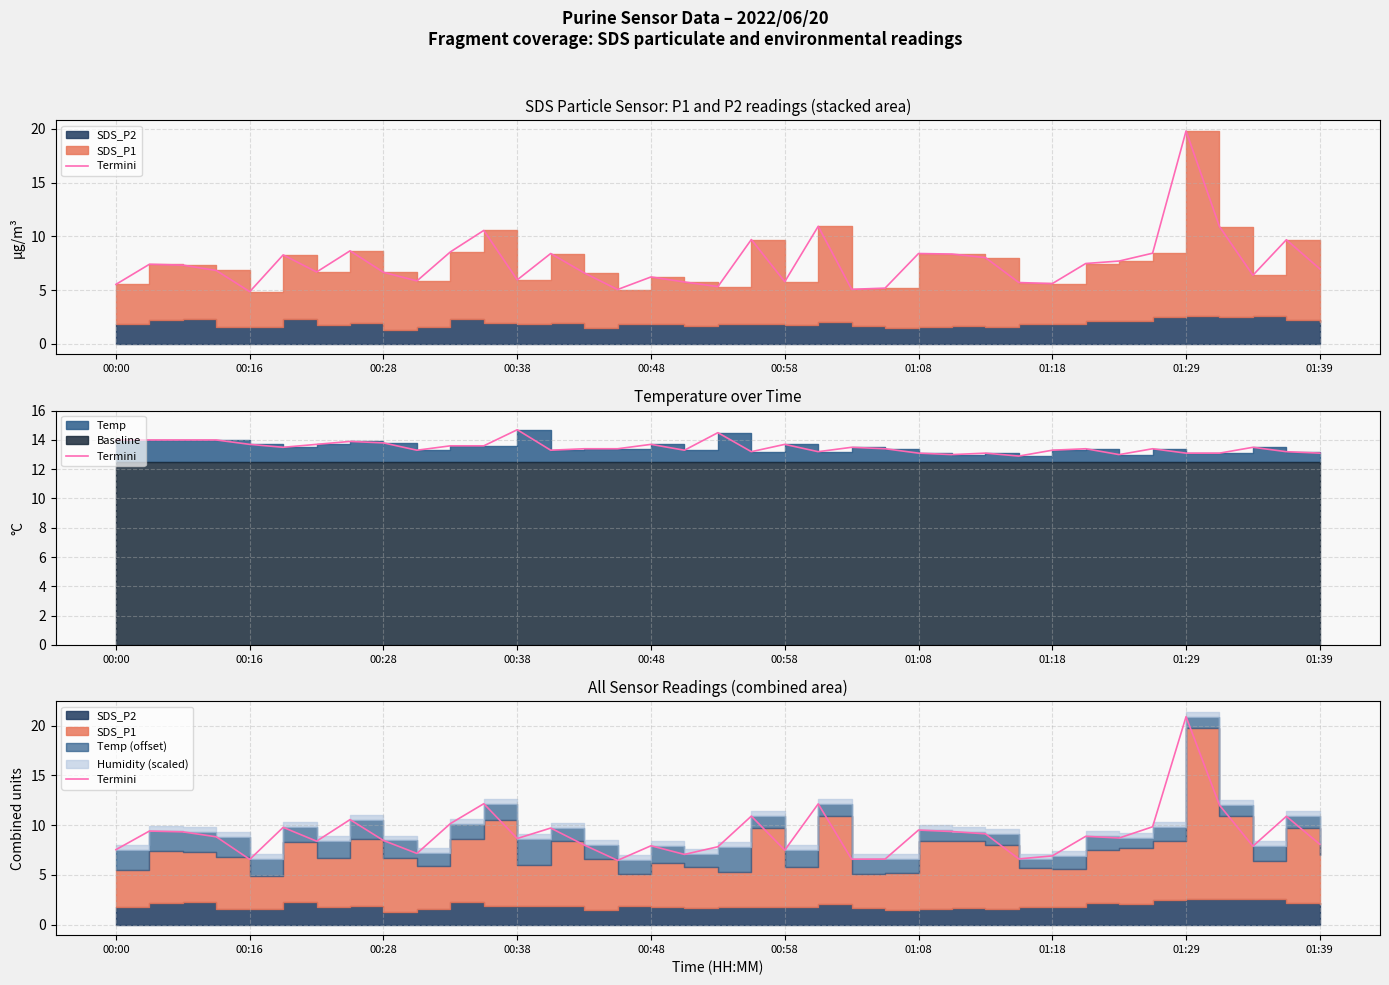

The chart shows a value of 7.1 at 17. True or false?

True